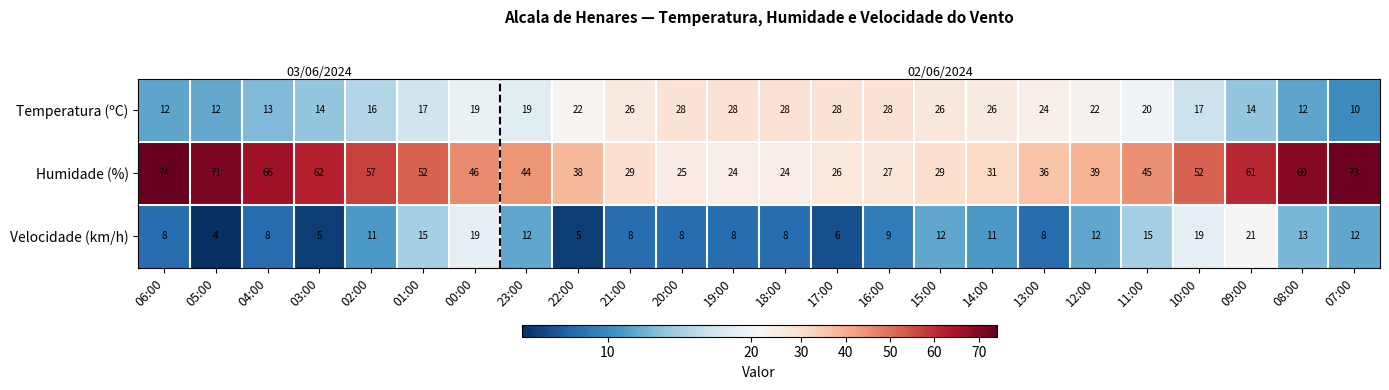

What is the approximate value of Velocidade (km/h) at 19:00?

8